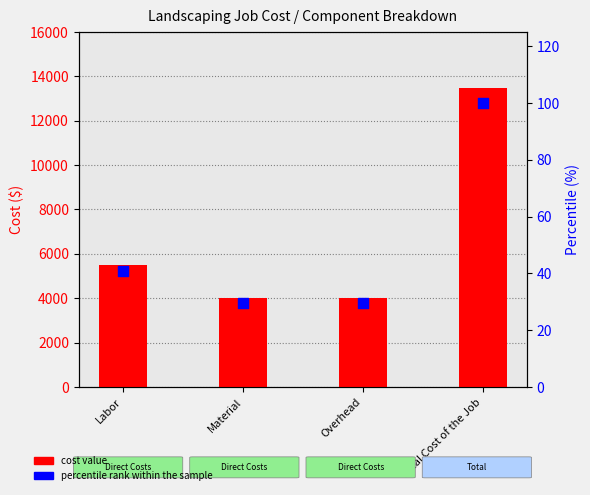

What is the total value across all series at Overhead?

4029.7